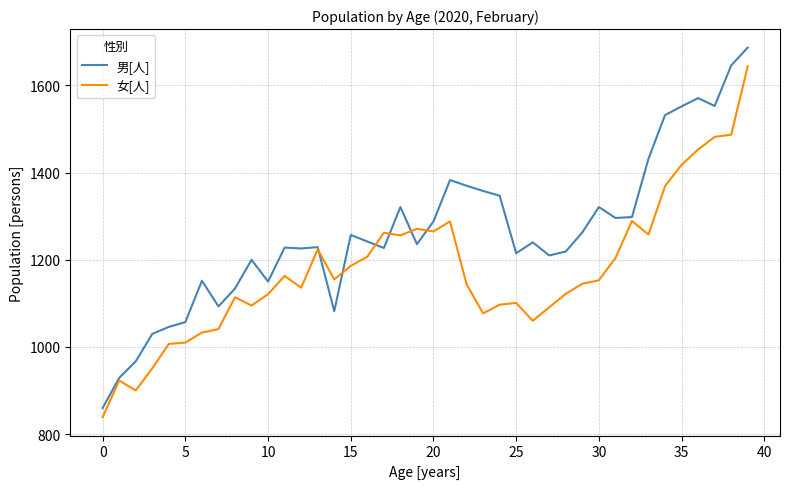

List the series in order of their overall mean, highest first.

男[人], 女[人]